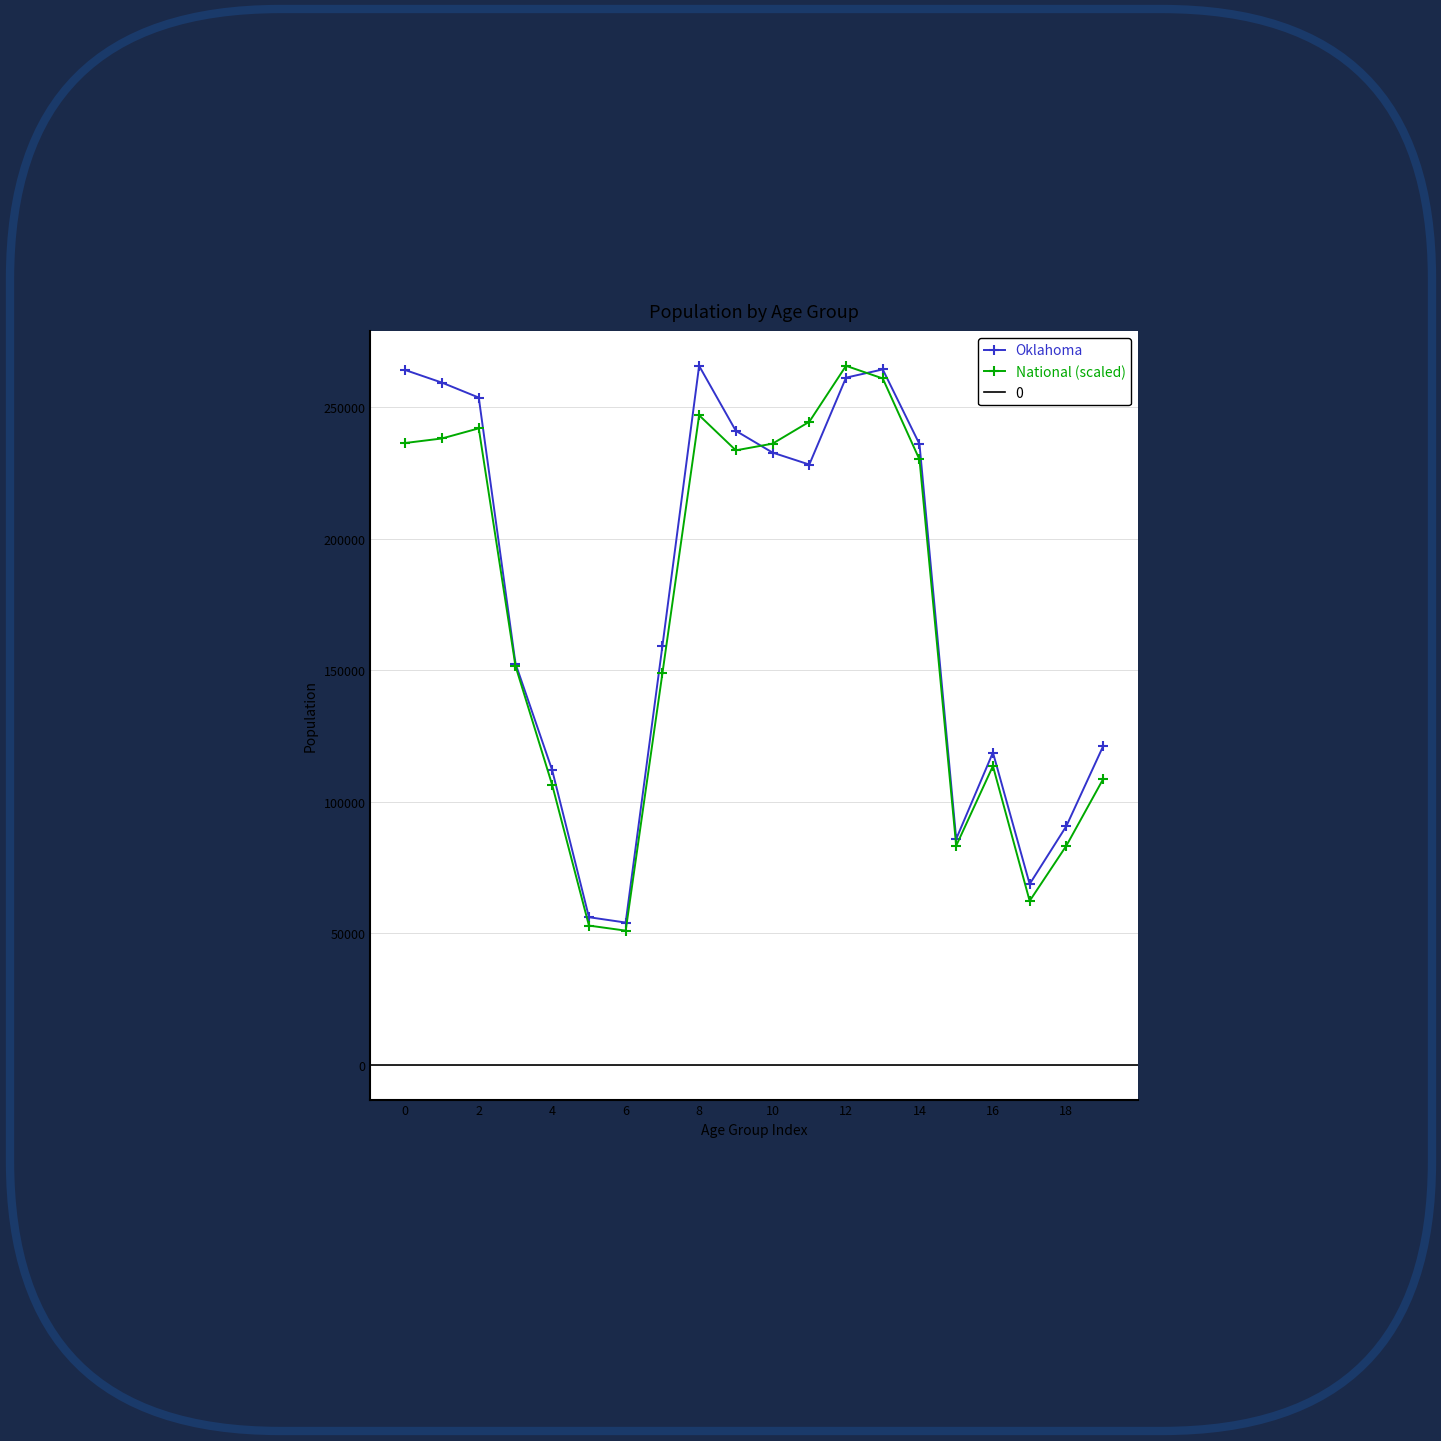

Read the Oklahoma value at 18.

90724.0